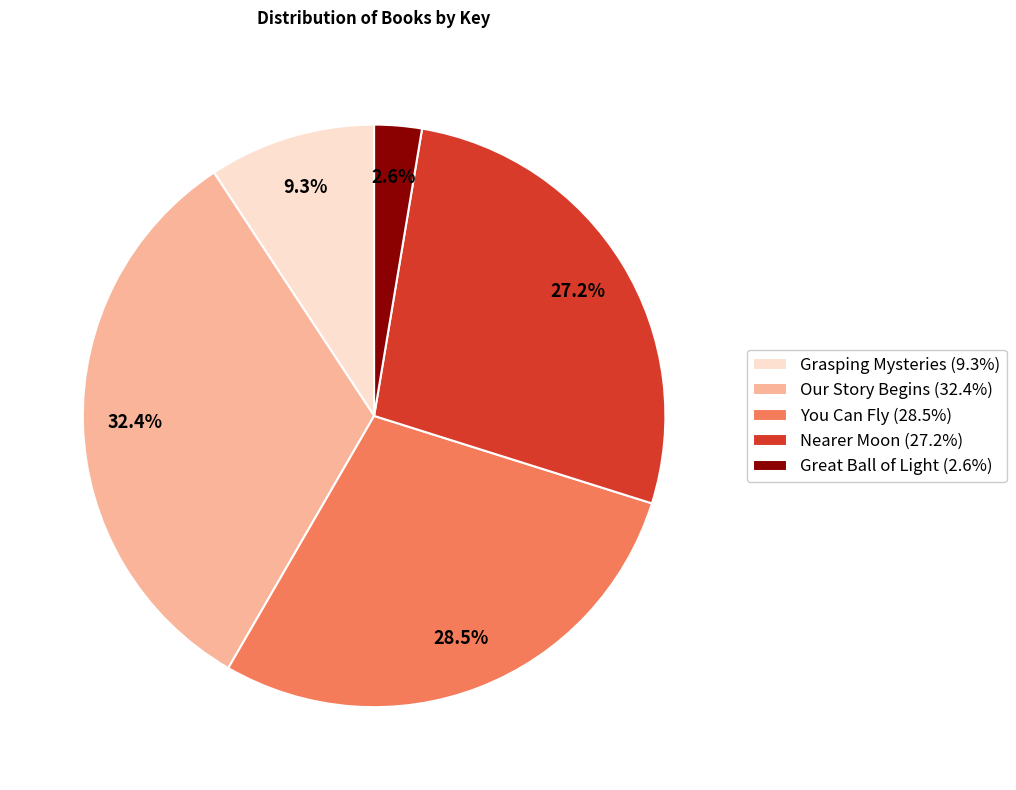

To the nearest percent, what is the average slice percentage?

20%